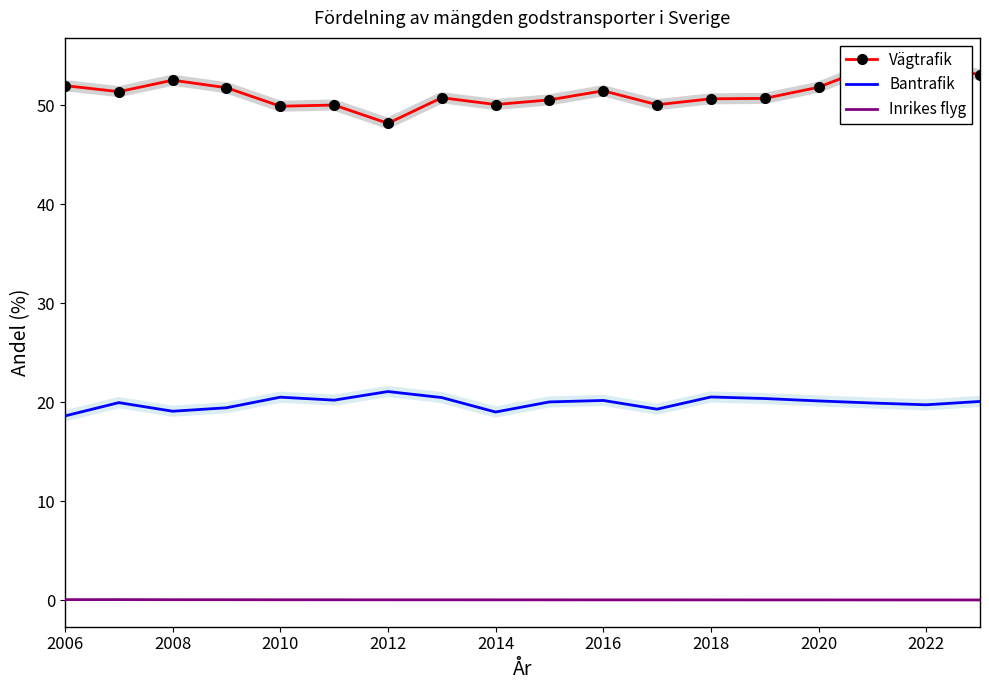

What is the difference between the maximum and second lowest values in the Bantrafik series?

2.1